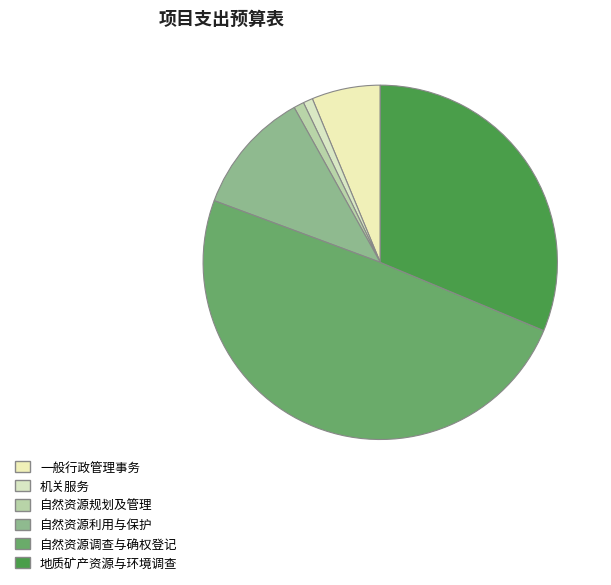

What percentage is the 一般行政管理事务 slice, to the nearest percent?

6%